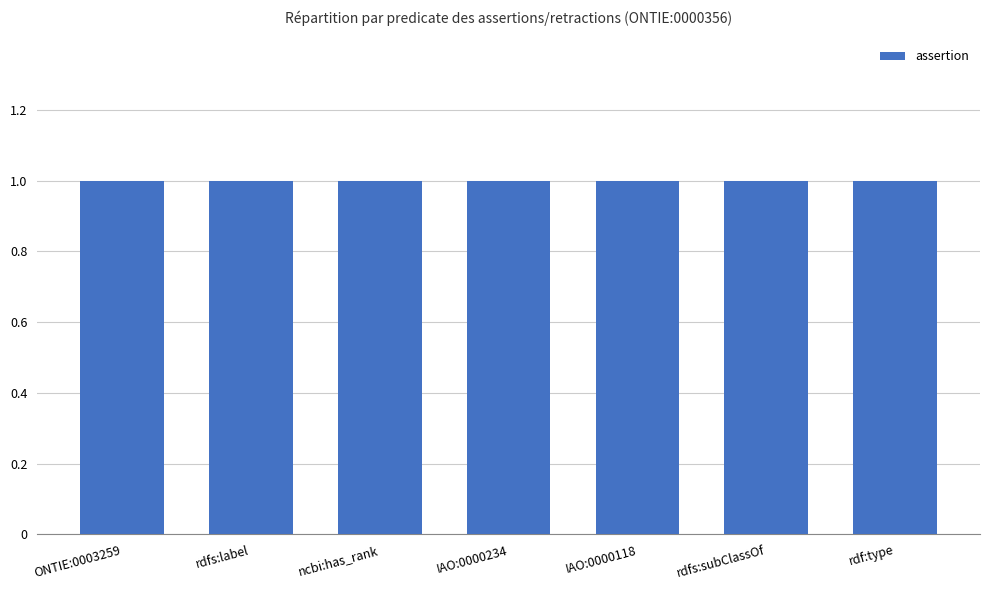

Which series has the largest total across all categories?

assertion